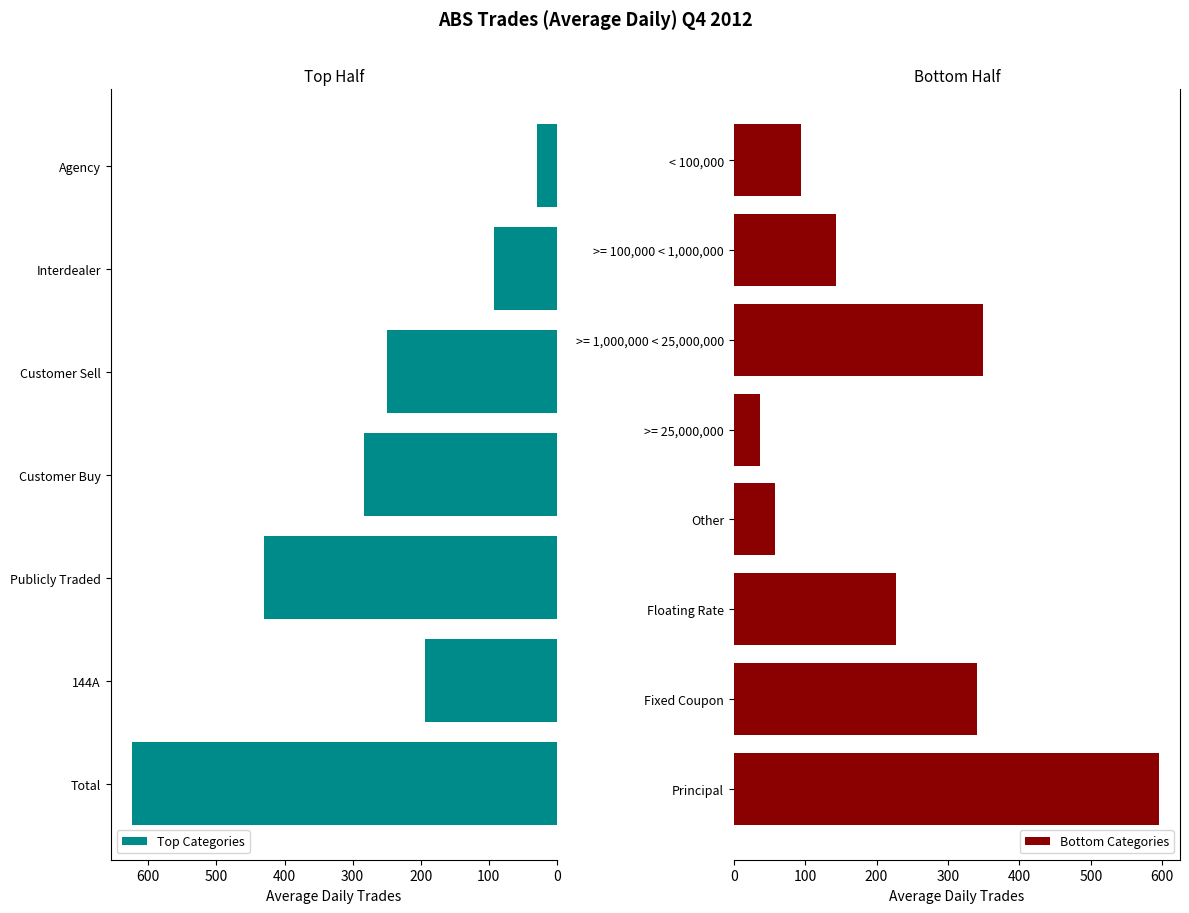

What is the change in value from Floating Rate to >= 25,000,000?

-190.0